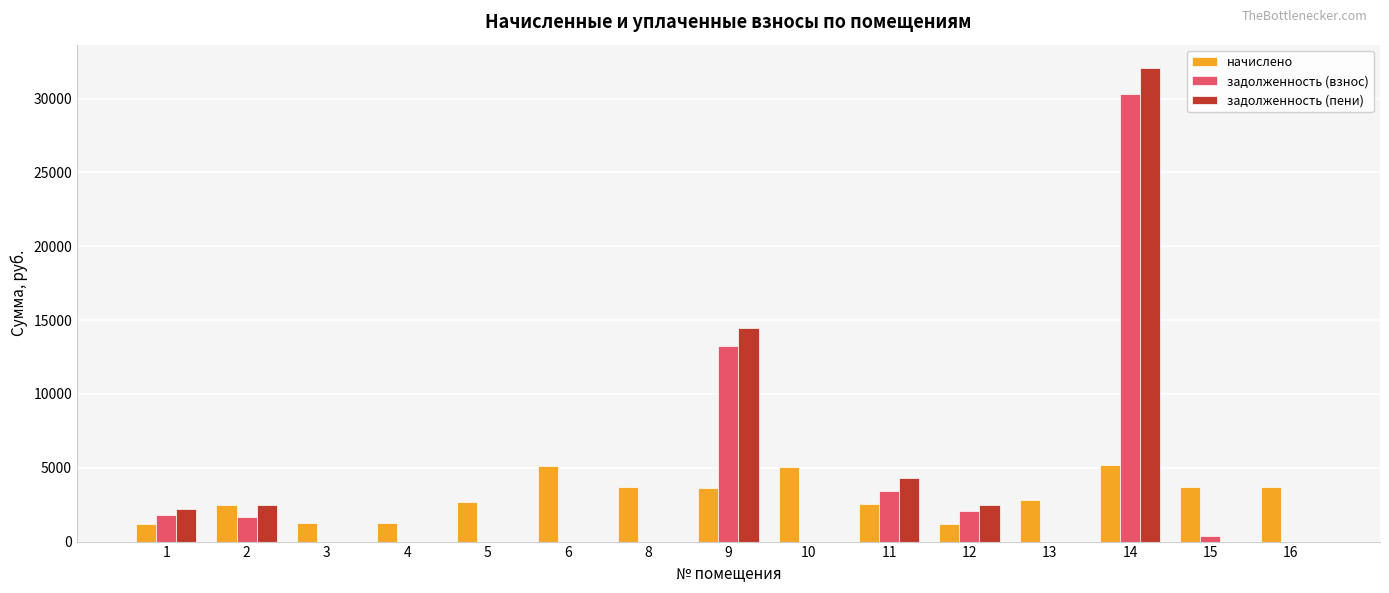

True or false: начислено has a value of 2511.3 at 11.

True